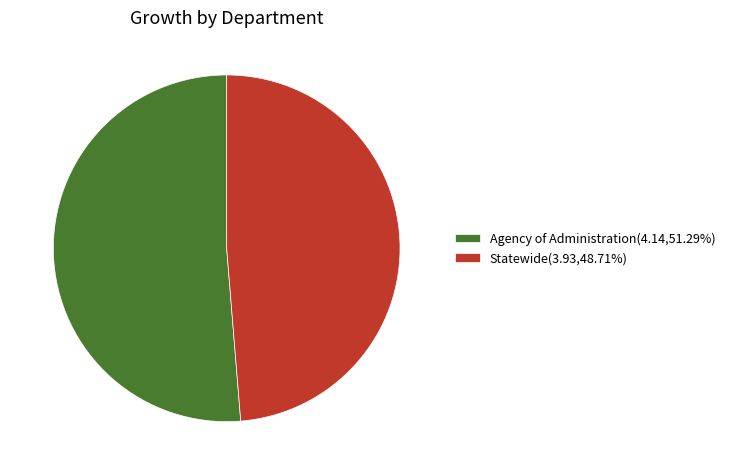

Do Agency of Administration(4.14,51.29%) and Statewide(3.93,48.71%) together represent more than half of the pie?

Yes